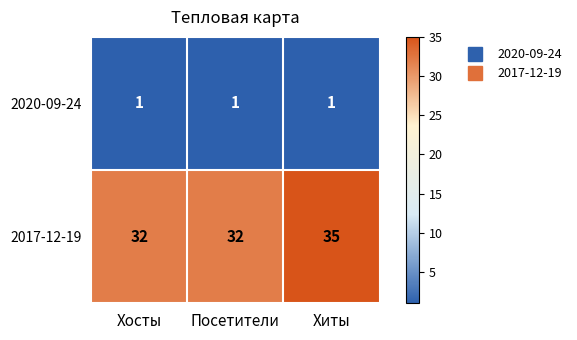

At how many categories does at least one series exceed 7?

3